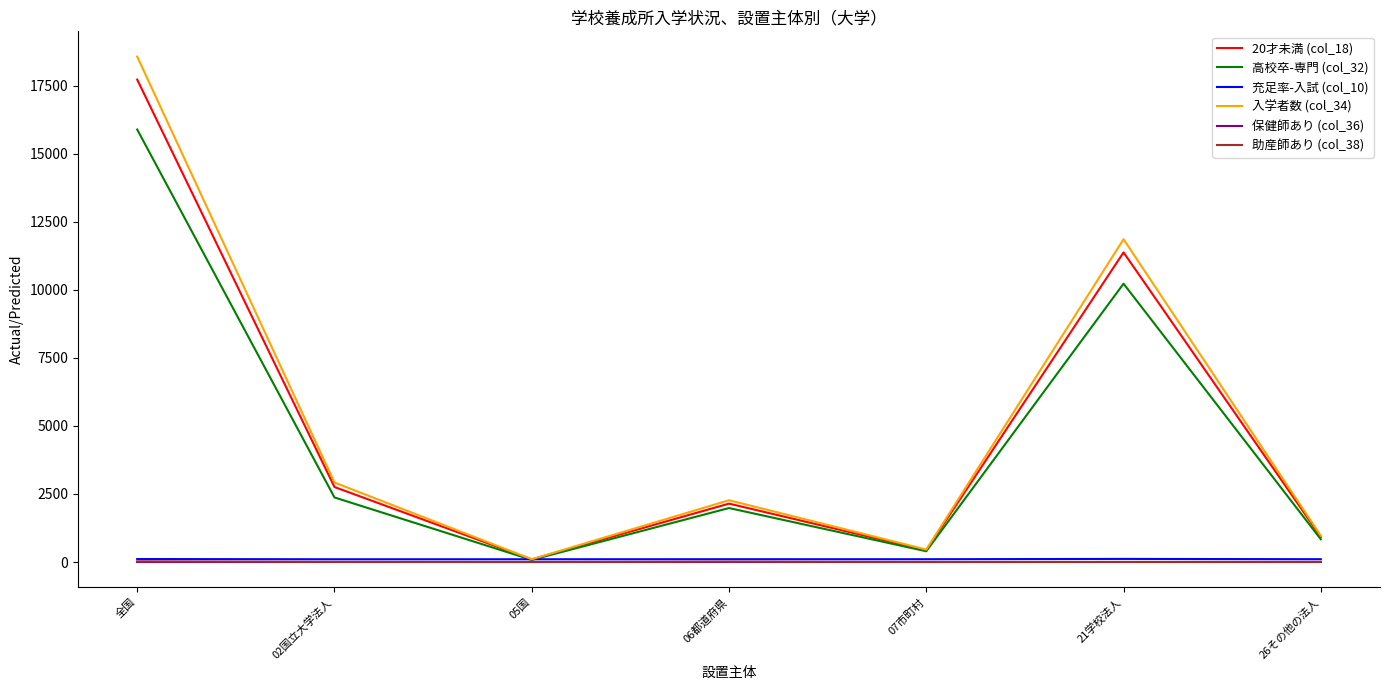

List the labels in order of 高校卒-専門 (col_32) value, smallest first.

05国, 07市町村, 26その他の法人, 06都道府県, 02国立大学法人, 21学校法人, 全国